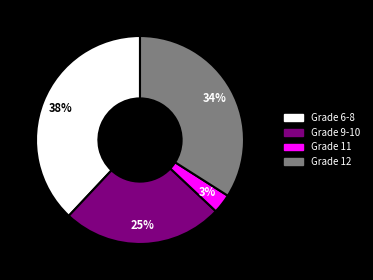

To the nearest percent, what is the difference between the largest and smallest slice percentages?

35%